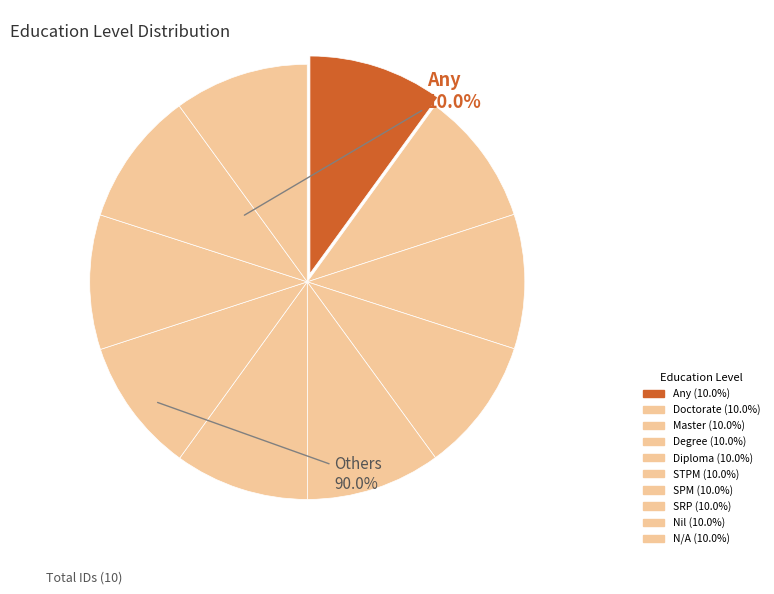

Count the number of slices in the pie.

10